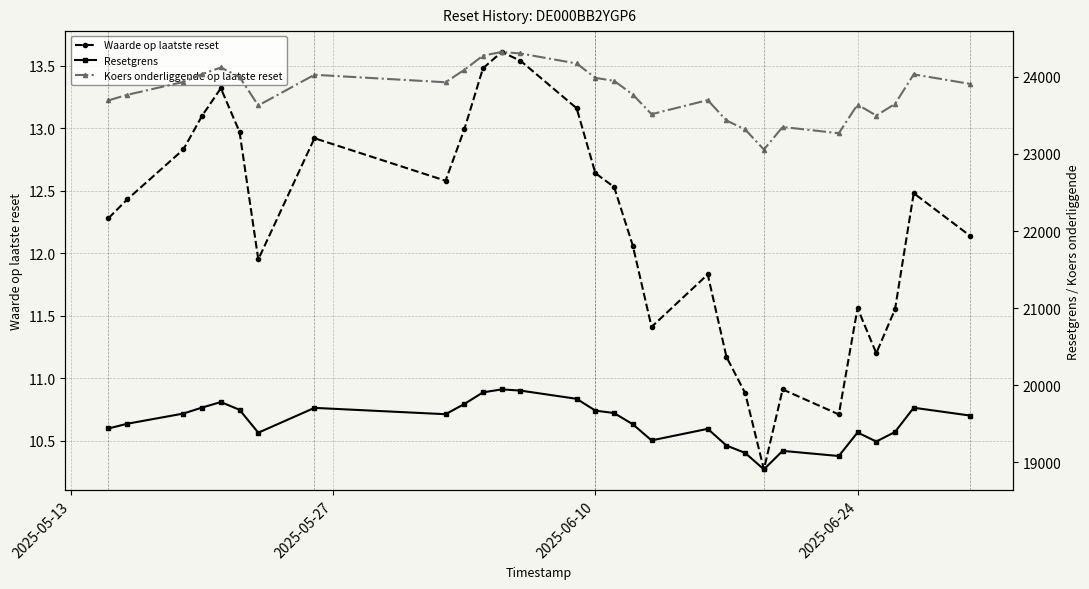

How many values in the Waarde op laatste reset series exceed 12?

18